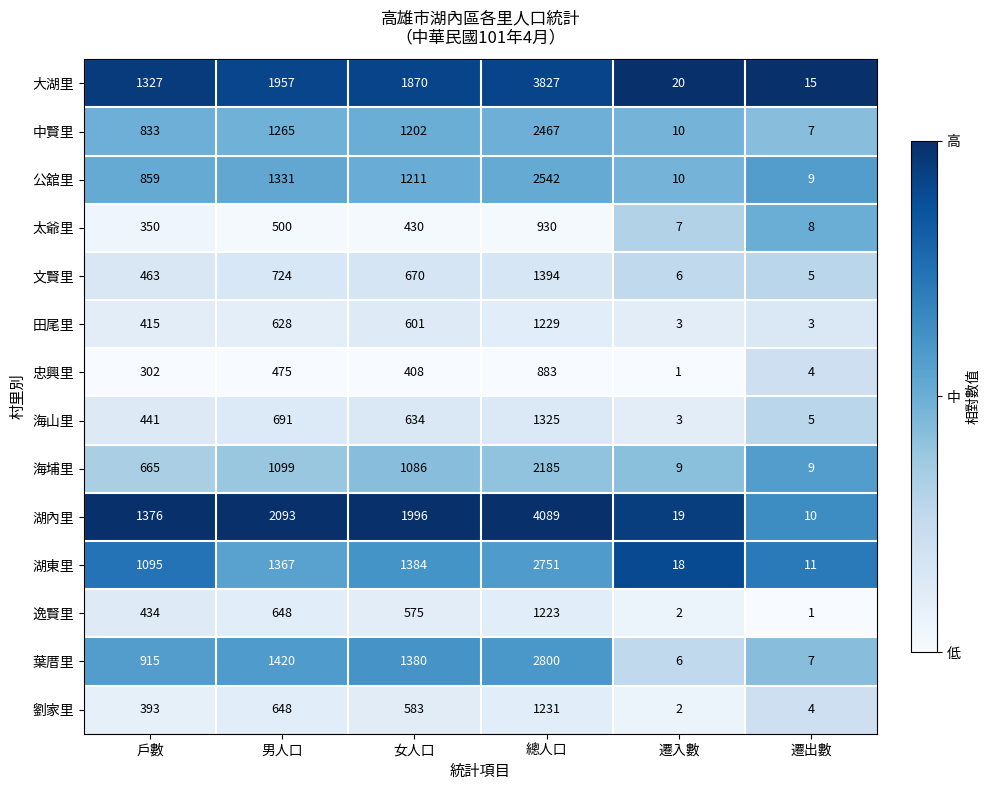

List the series in order of their peak value, lowest first.

忠興里, 太爺里, 逸賢里, 田尾里, 劉家里, 海山里, 文賢里, 海埔里, 中賢里, 公舘里, 湖東里, 葉厝里, 大湖里, 湖內里